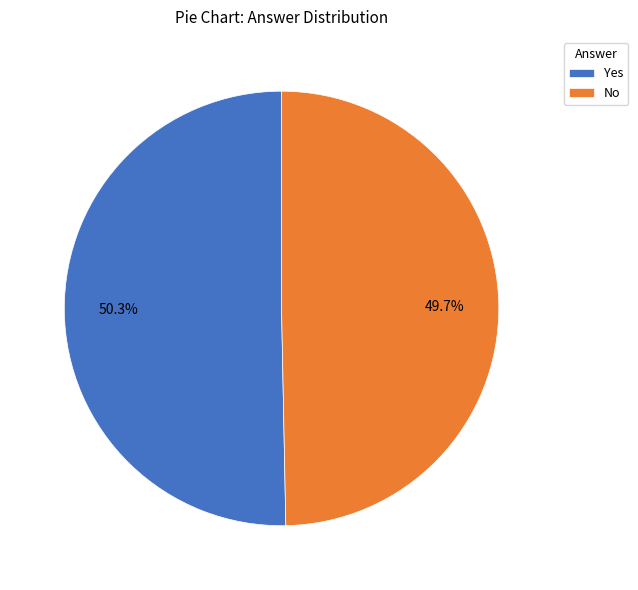

Rank the categories by value from highest to lowest.

Yes, No